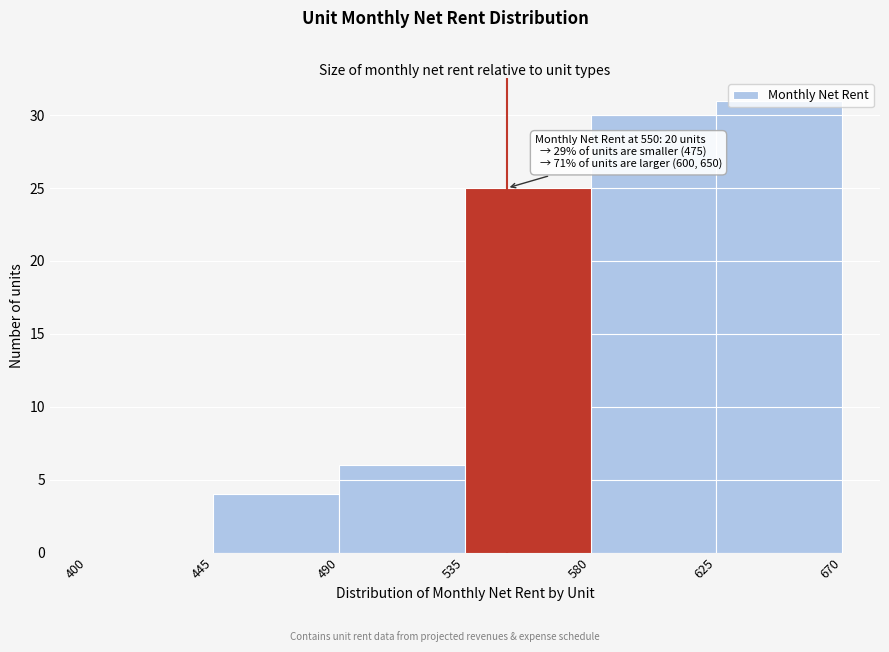

Which range on the x-axis has the tallest bar?

625 to 670